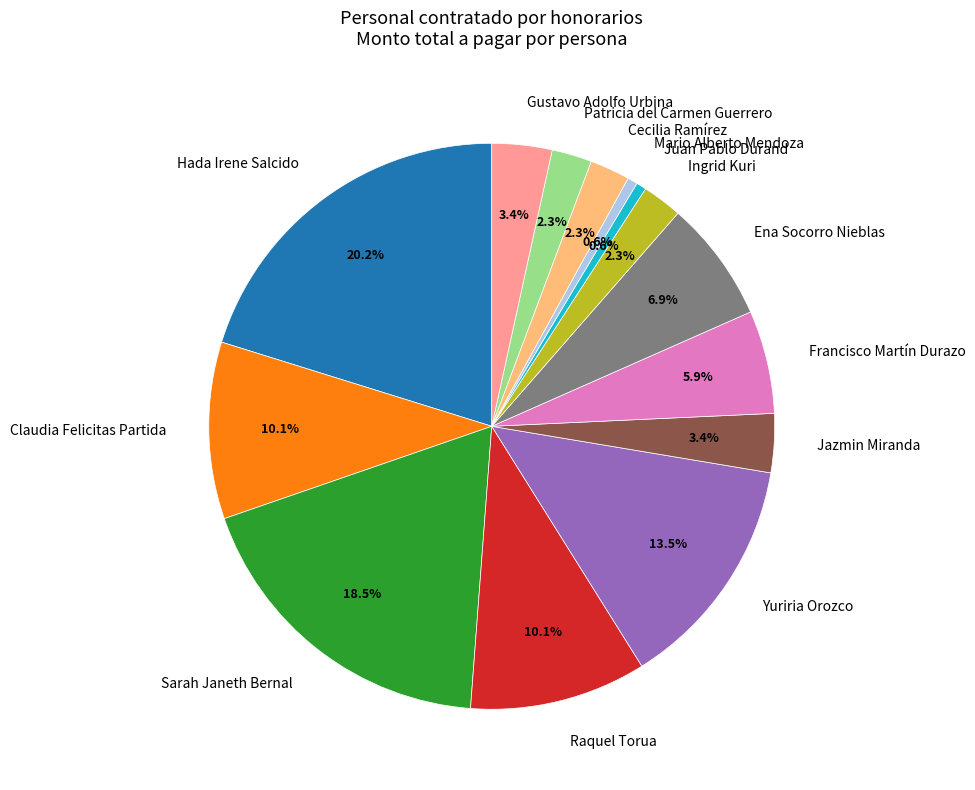

What is the largest slice in the pie chart?

Hada Irene Salcido